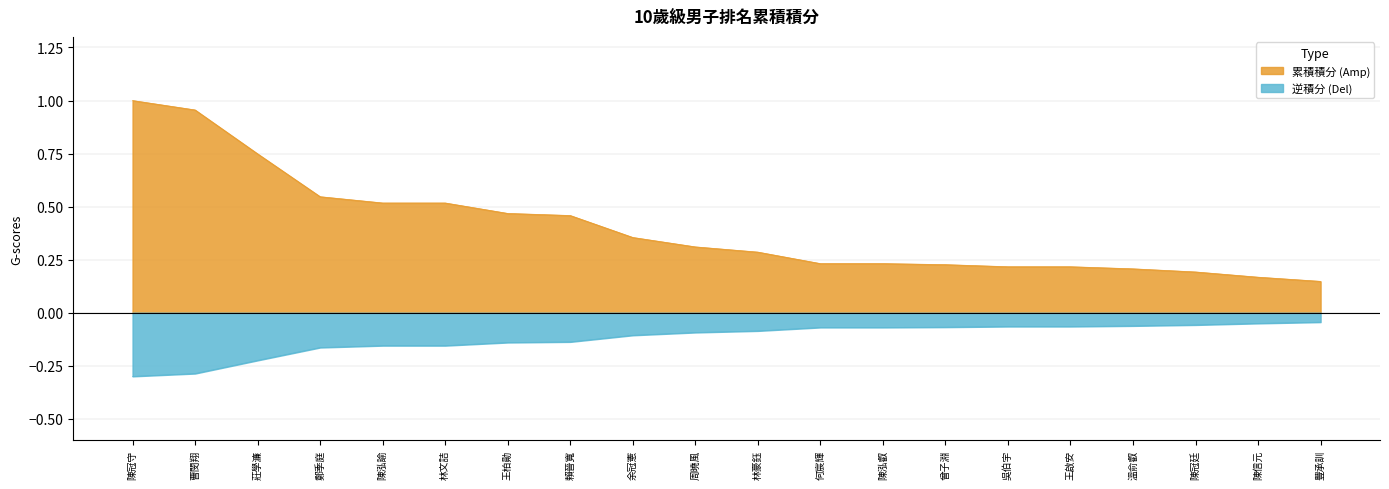

What is the approximate value at 王啟安?

0.2